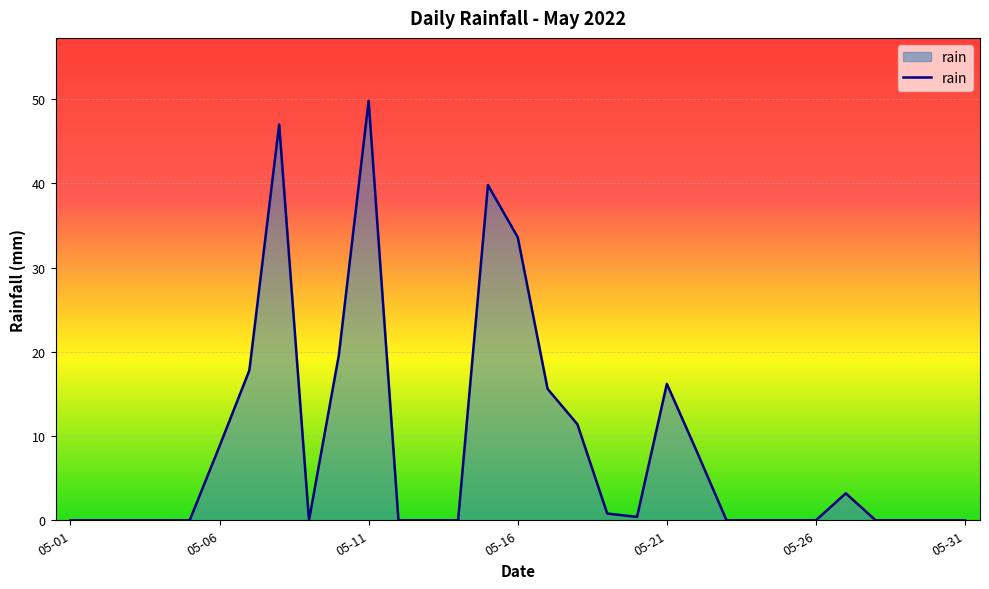

What is the difference between the maximum and minimum values?

49.8